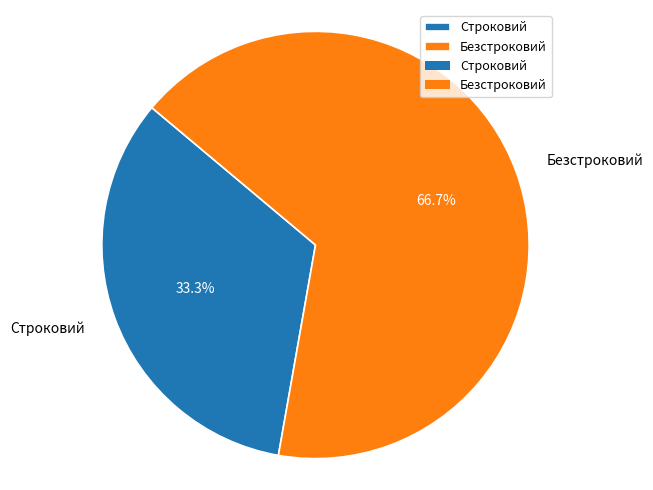

Count the number of slices in the pie.

2